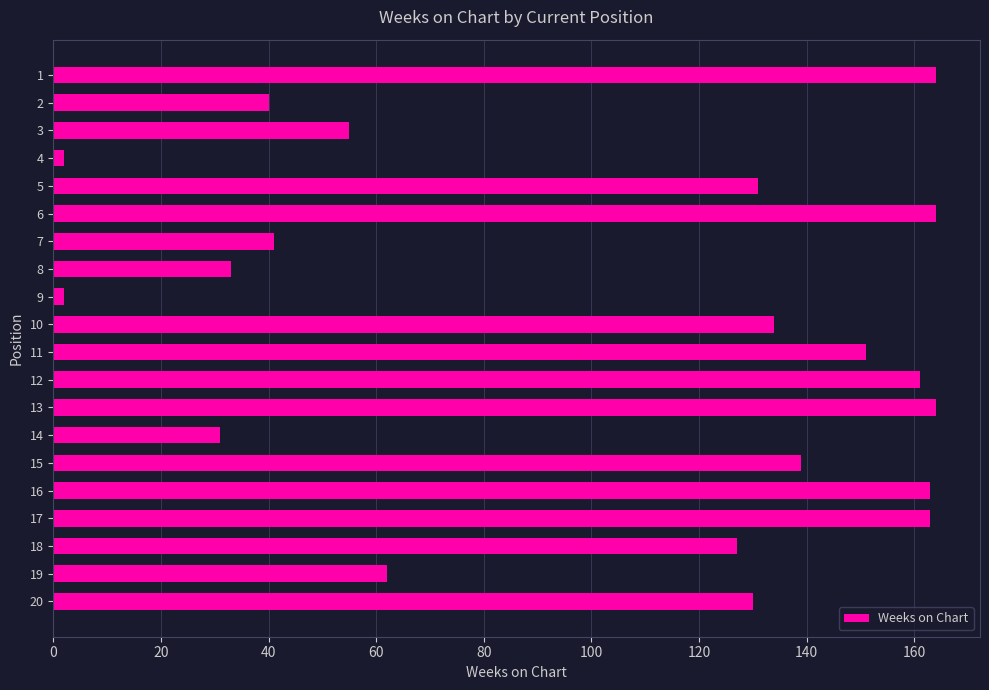

The value at 16 is 102. True or false?

False